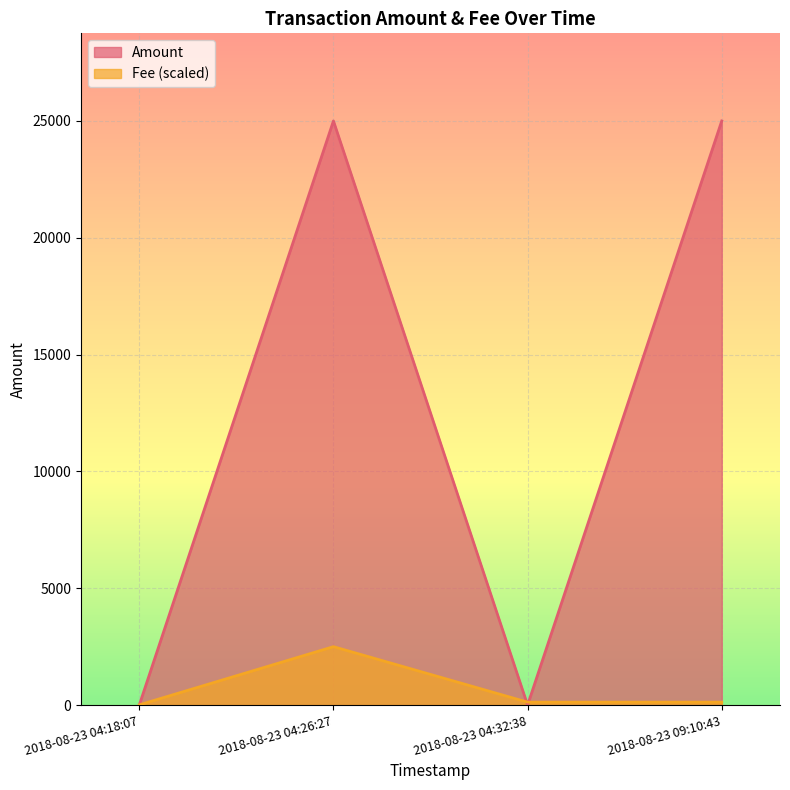

Which series has the widest spread of values?

Amount